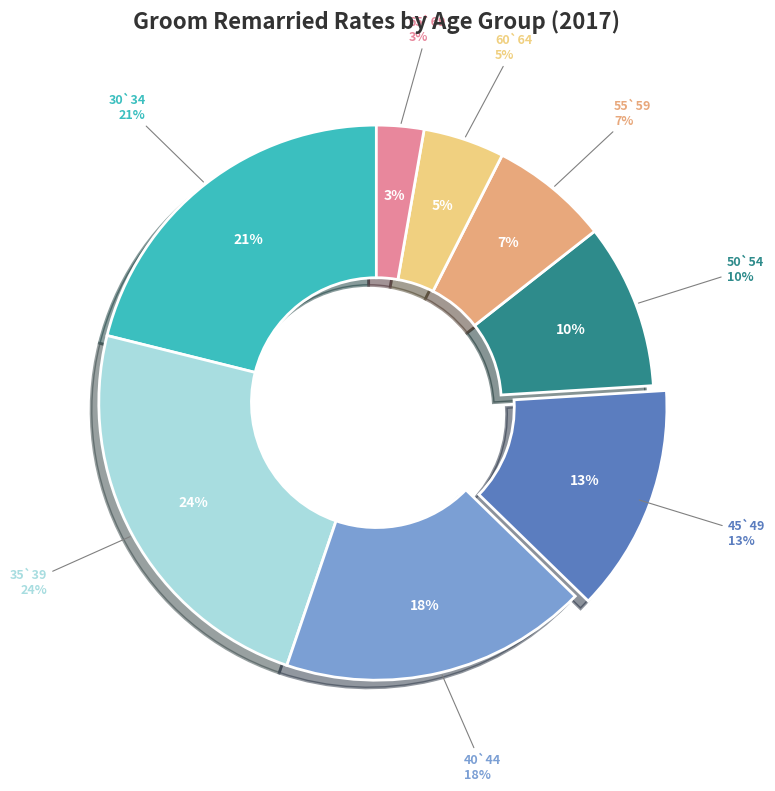

What portion of the pie excludes 30`34?

78.9%